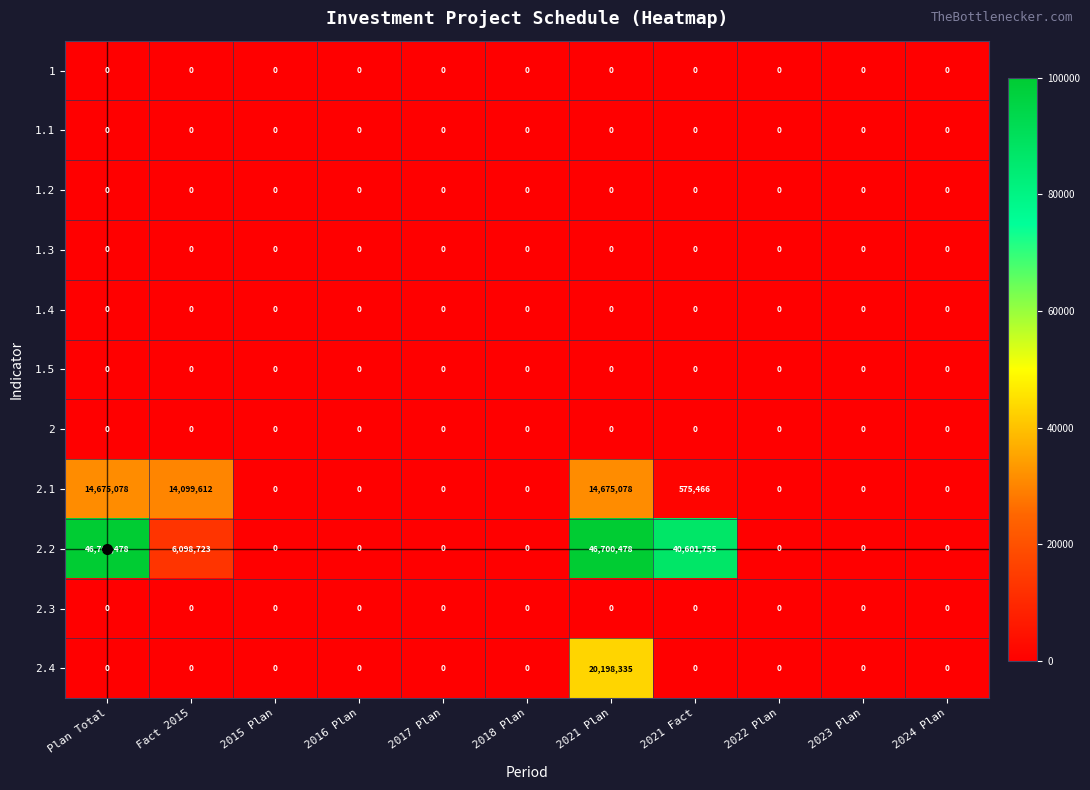

The 2.4 series shows 0 at 2018 Plan. True or false?

True